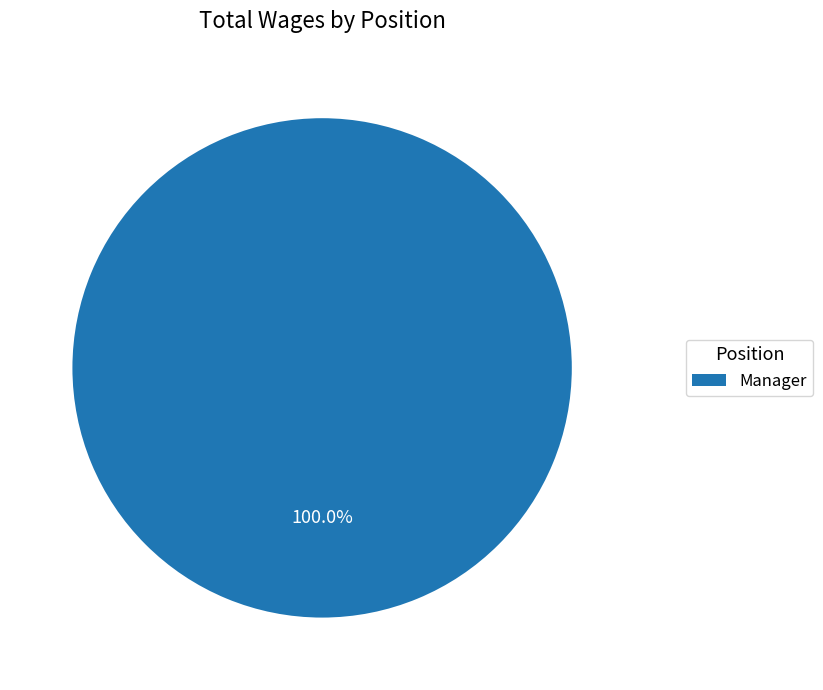

To the nearest percent, what percentage of the pie is Manager?

100%